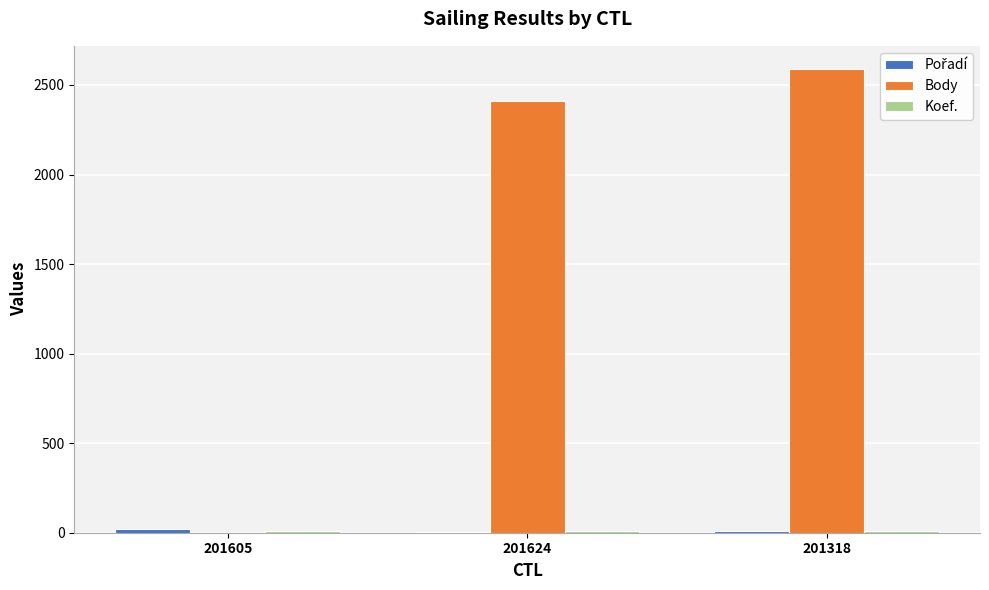

Where is Body nearest to the value 1294?

201624